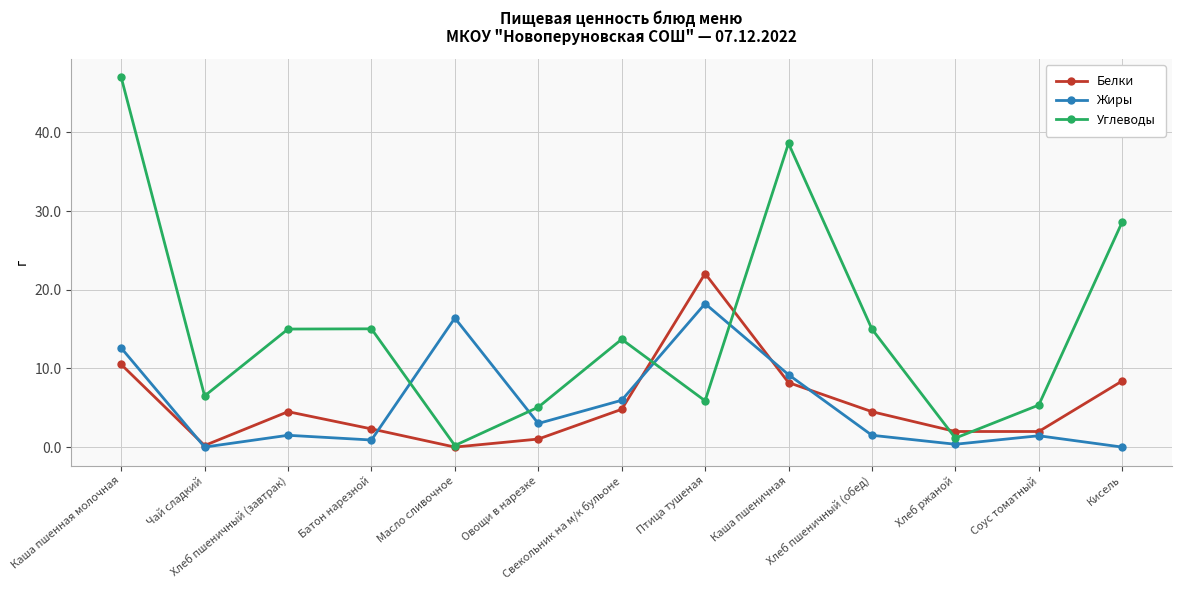

Count the number of categories in the chart.

13